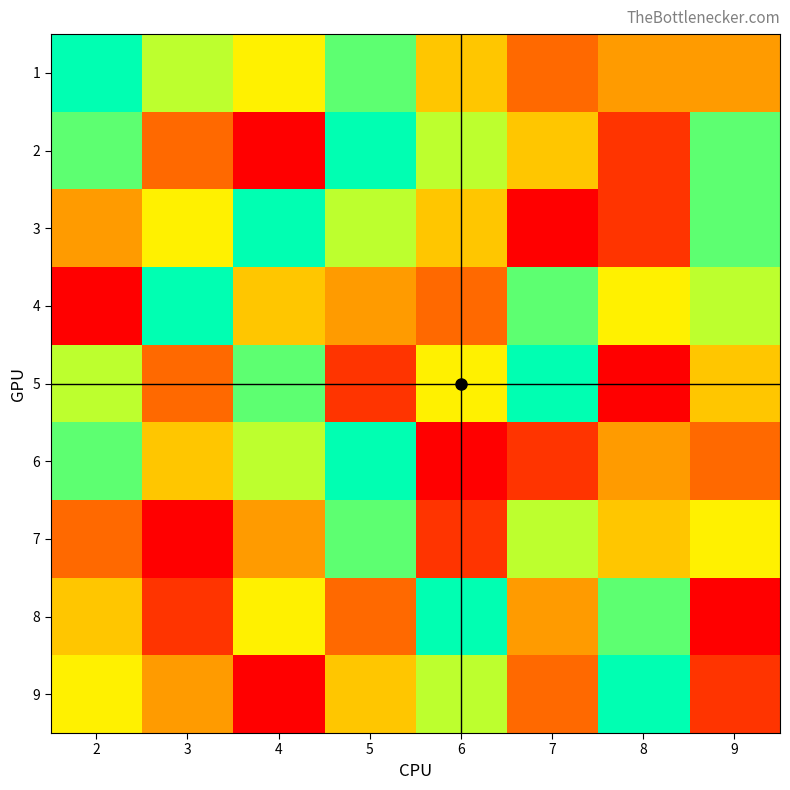

At 4, list the series in order from smallest to largest.

2, 9, 7, 4, 1, 8, 6, 5, 3